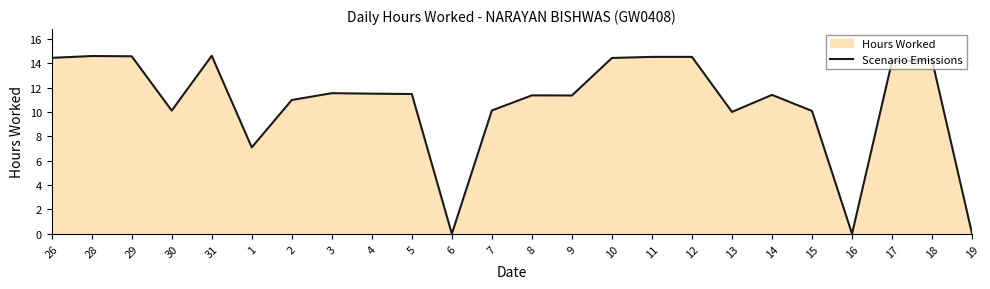

True or false: the data has more than 0 interior local peaks.

True